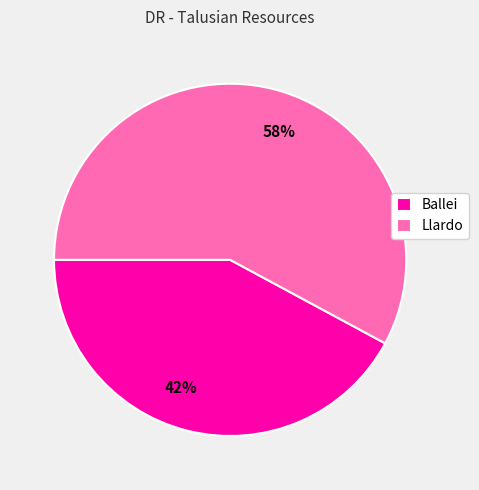

The Ballei slice represents 42% of the pie. True or false?

True